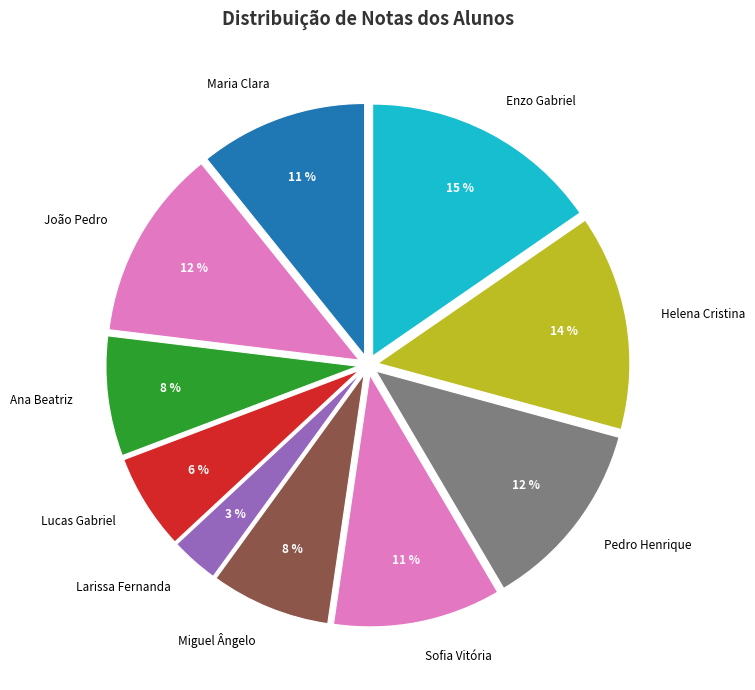

Is the sum of Enzo Gabriel and João Pedro greater than half?

No